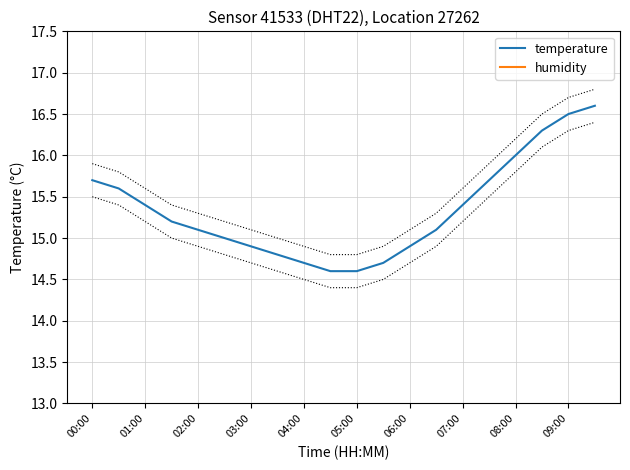

The temperature series shows 27.1 at 09:00. True or false?

False